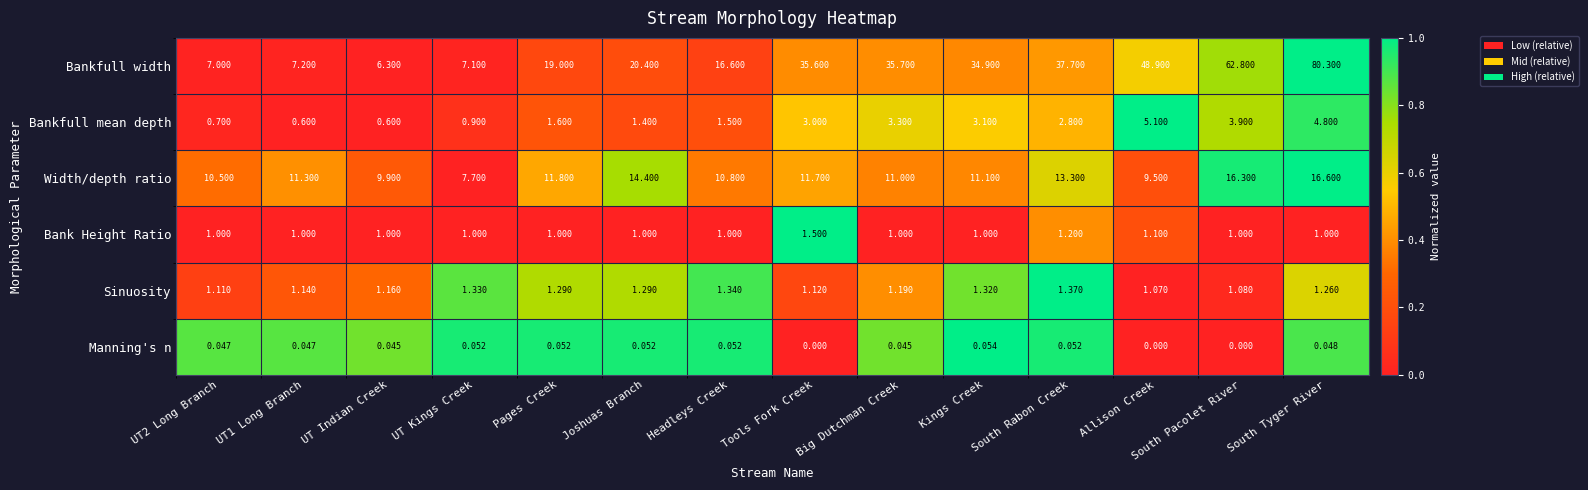

At which label is Bankfull width closest to 43?

South Rabon Creek